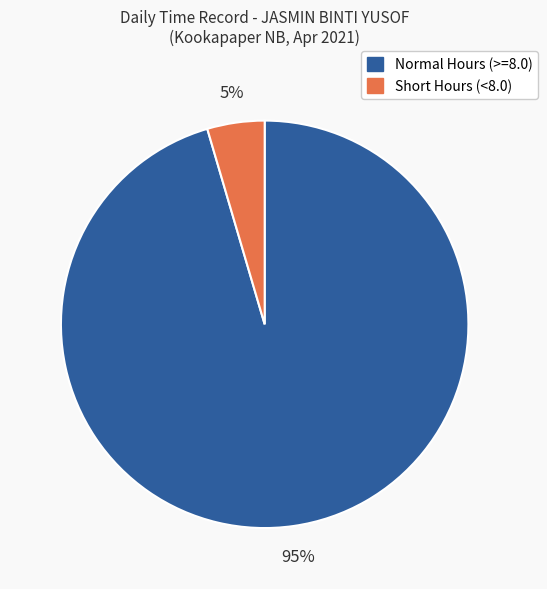

Is there a majority slice in this chart?

Yes